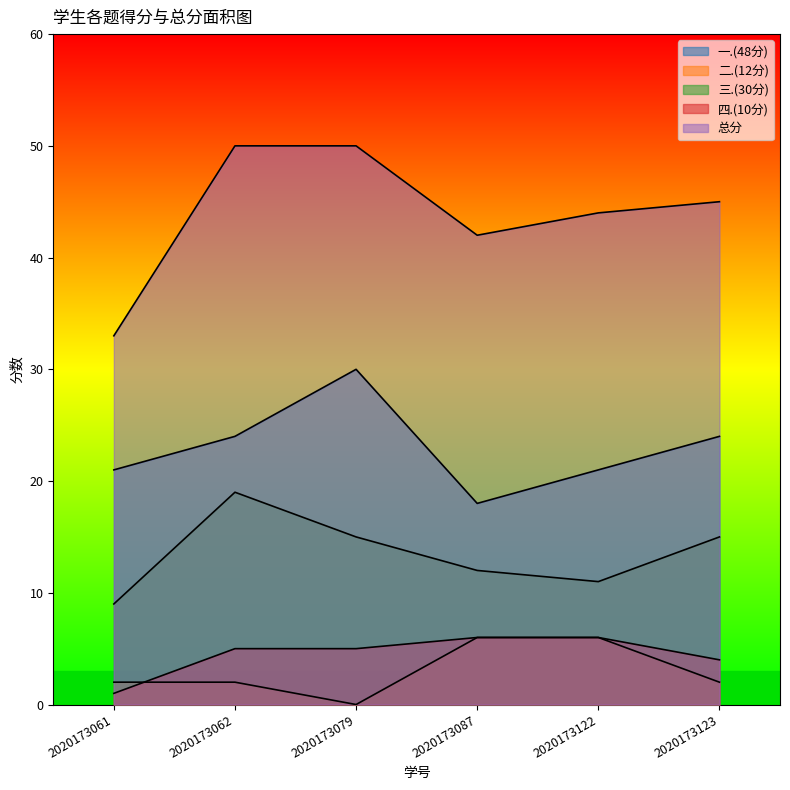

Reading left to right, list all the values displayed in this chart.

一.(48分): 21	24	30	18	21	24
二.(12分): 2	2	0	6	6	2
三.(30分): 9	19	15	12	11	15
四.(10分): 1	5	5	6	6	4
总分: 33	50	50	42	44	45